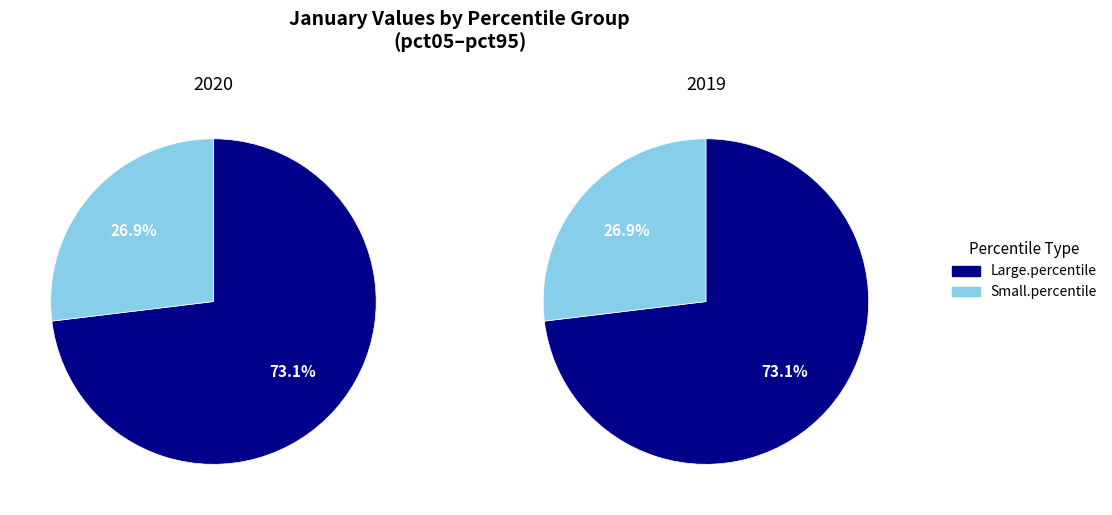

Does pct85 represent more than half of the total?

No